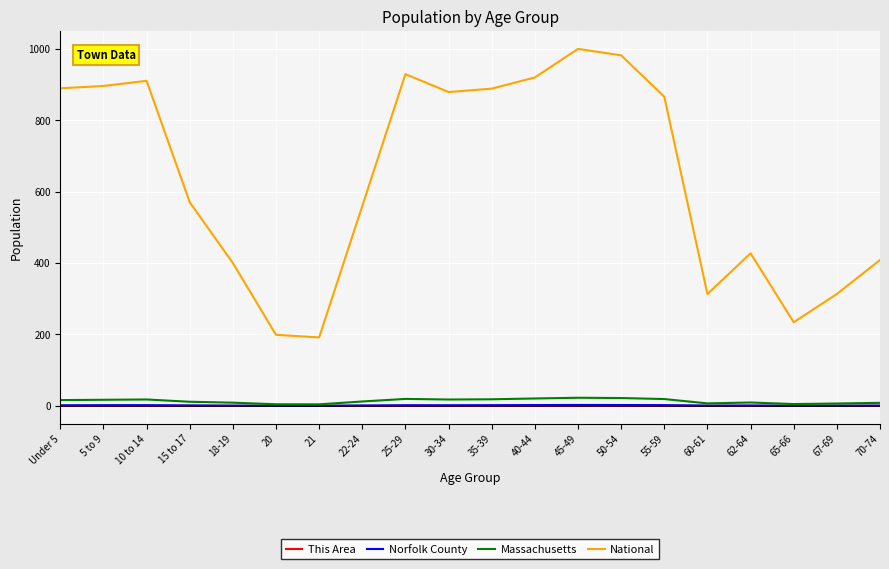

Is this an area chart (filled region under the line)?

No